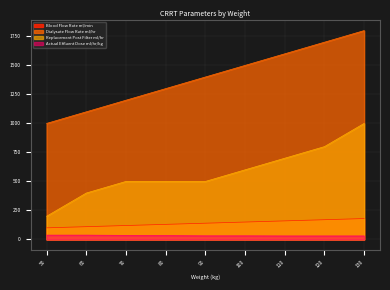

The value of Blood Flow Rate ml/min at 70 is 65. True or false?

False